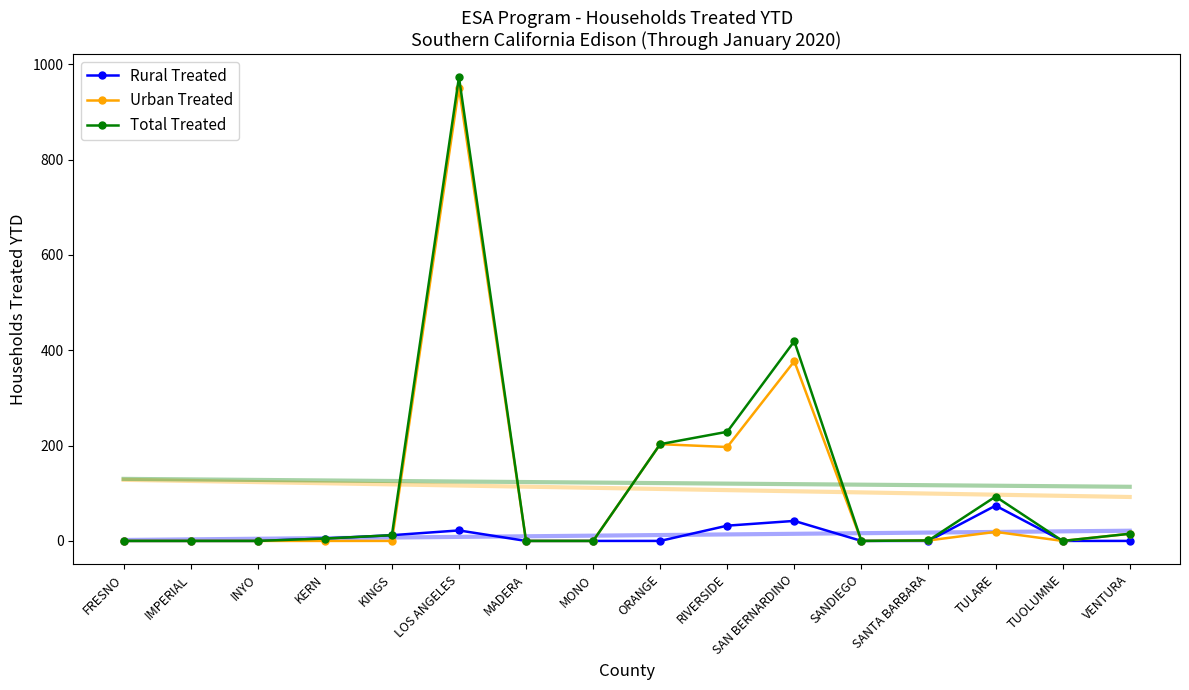

Reading right to left, extract all data points from this chart.

Rural Treated: 0	0	74	0	0	42	32	0	0	0	22	12	5	0	0	0
Urban Treated: 15	0	19	1	0	377	197	203	0	0	951	0	0	0	0	0
Total Treated: 15	0	93	1	0	419	229	203	0	0	973	12	5	0	0	0